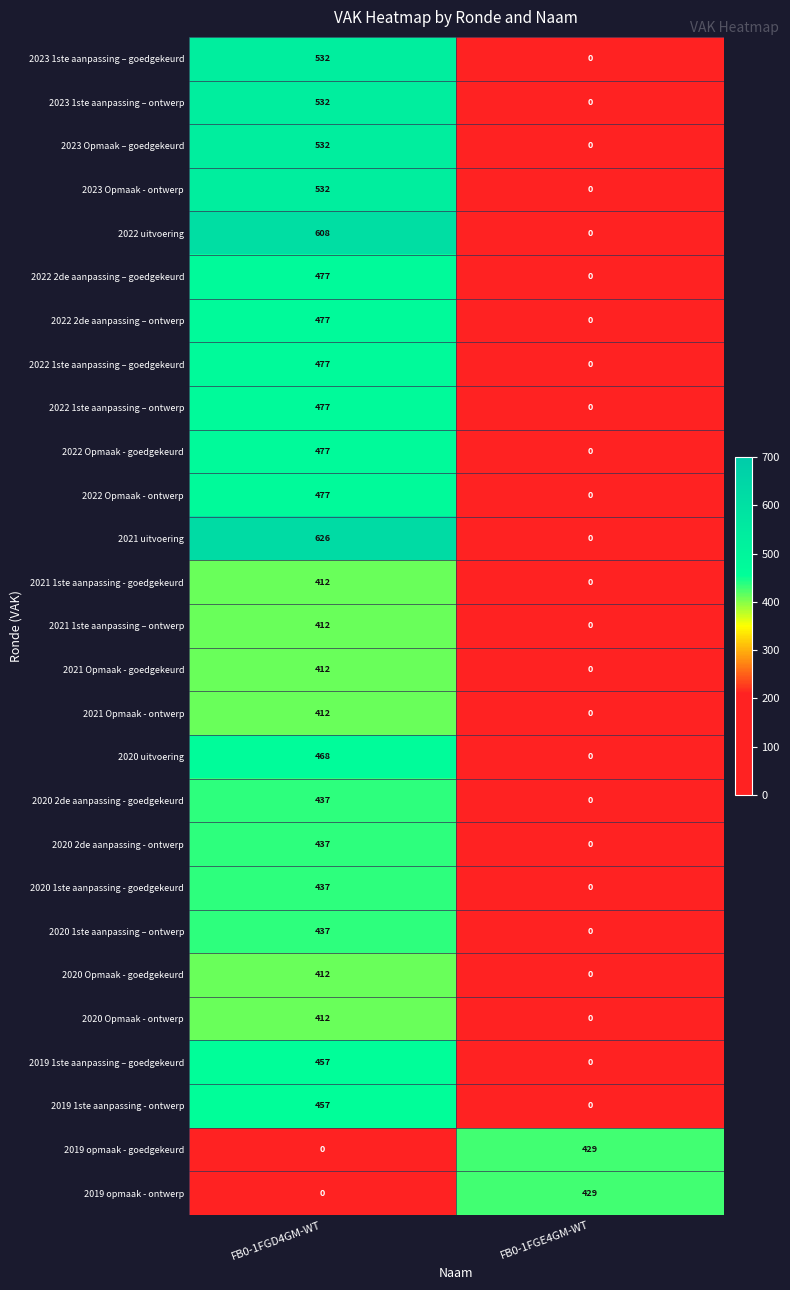

Count the number of data series in this chart.

27